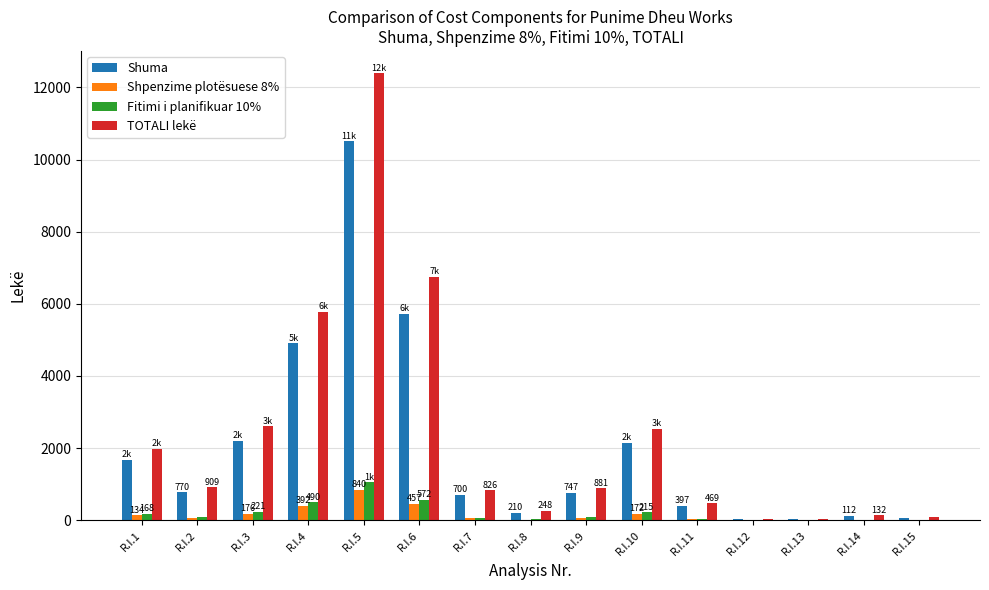

Where does the Shpenzime plotësuese 8% series first go above 59?

R.I.1